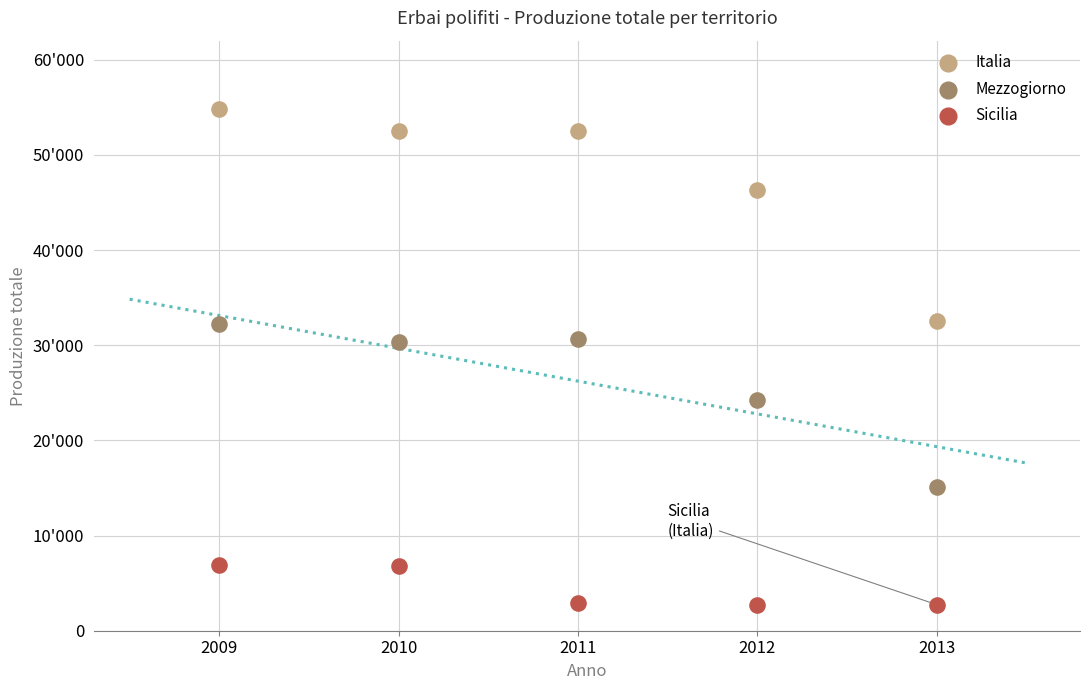

Which series reaches the minimum Y coordinate?

Sicilia